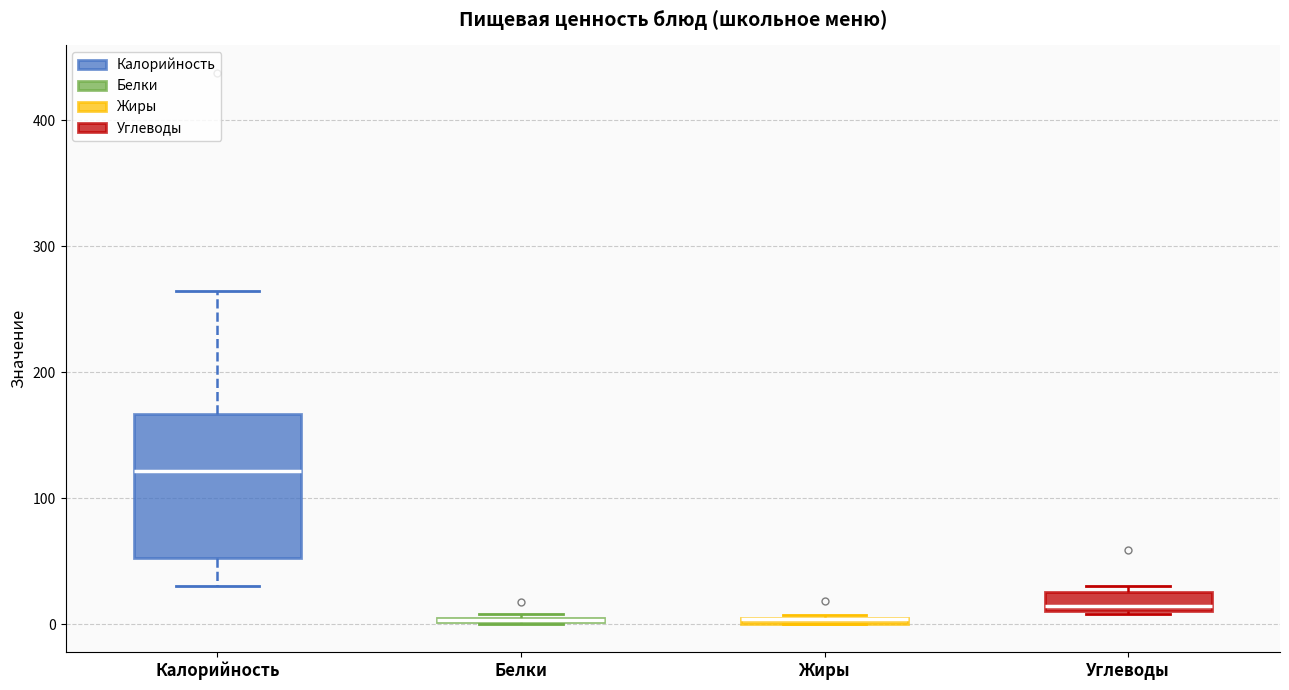

Which box is the tallest, from its lower edge to its upper edge?

Калорийность